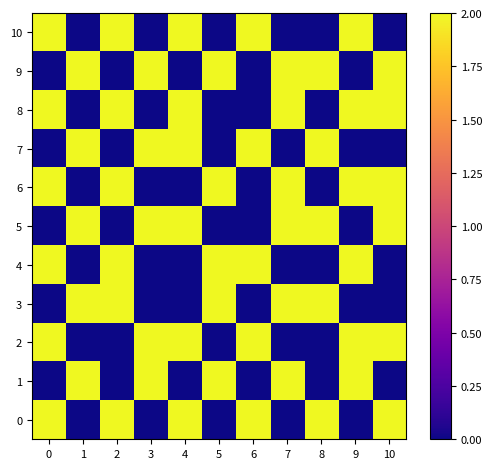

At how many categories does at least one series exceed 1?

11